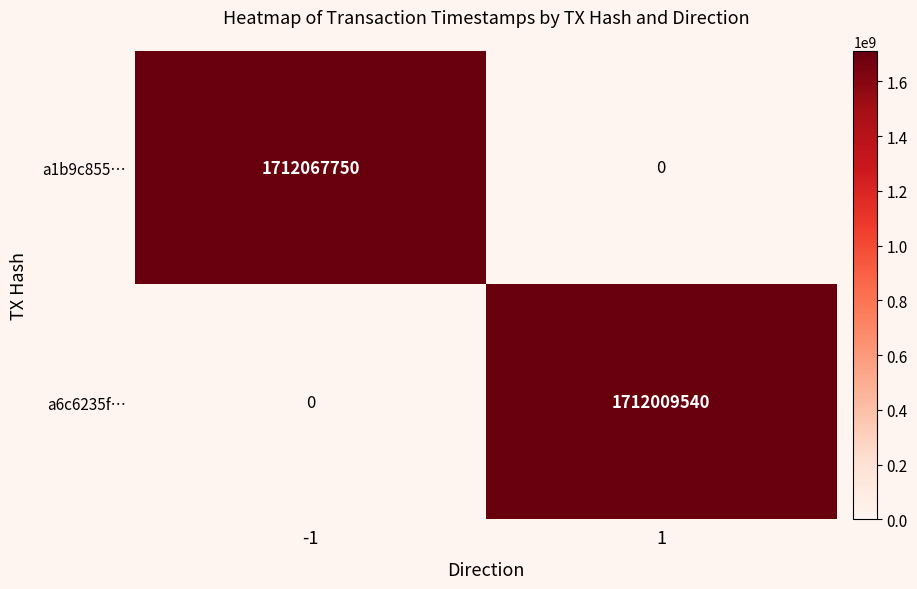

How many categories are shown in the chart?

2